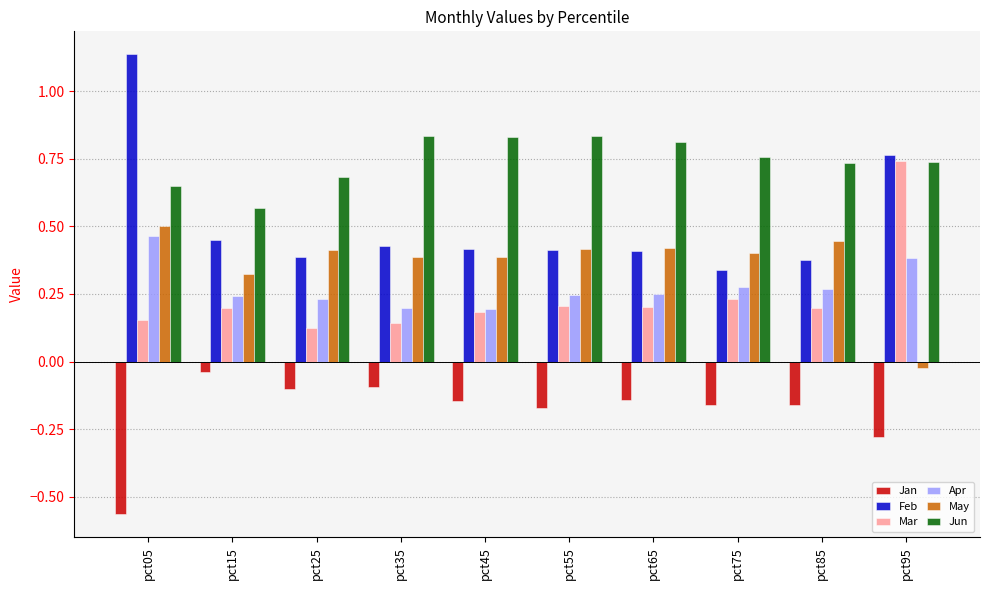

Is it true that Apr equals 0.2 at pct55?

True